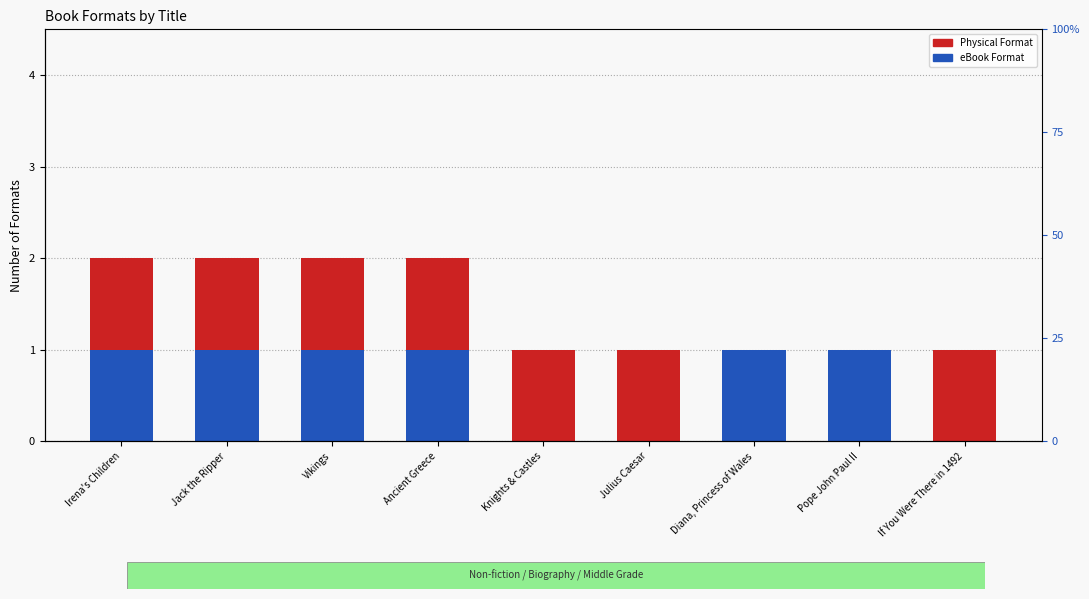

Which series changed the most between Diana, Princess of Wales and If You Were There in 1492?

eBook